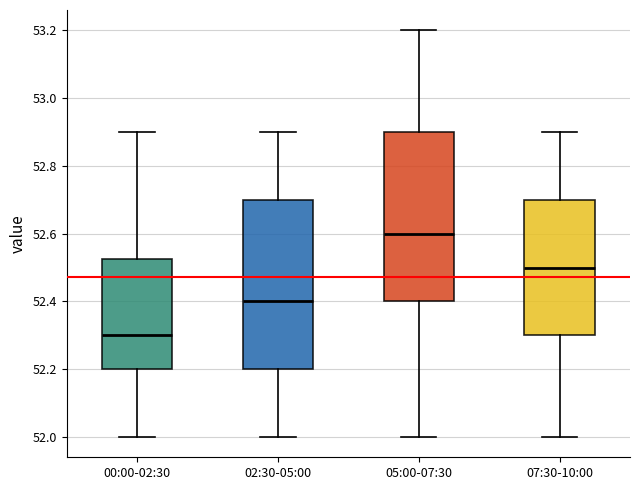

Reading left to right, transcribe this box plot: for each box, give where its median line is, the range the box spans, and where its two whiskers end, as read against the y-axis. The values are not printed on the chart, so give them approximately, as read against the axis.

00:00-02:30: median 52.30, box 52.20 to 52.52, whiskers 52.00 to 52.90
02:30-05:00: median 52.40, box 52.20 to 52.70, whiskers 52.00 to 52.90
05:00-07:30: median 52.60, box 52.40 to 52.90, whiskers 52.00 to 53.20
07:30-10:00: median 52.50, box 52.30 to 52.70, whiskers 52.00 to 52.90